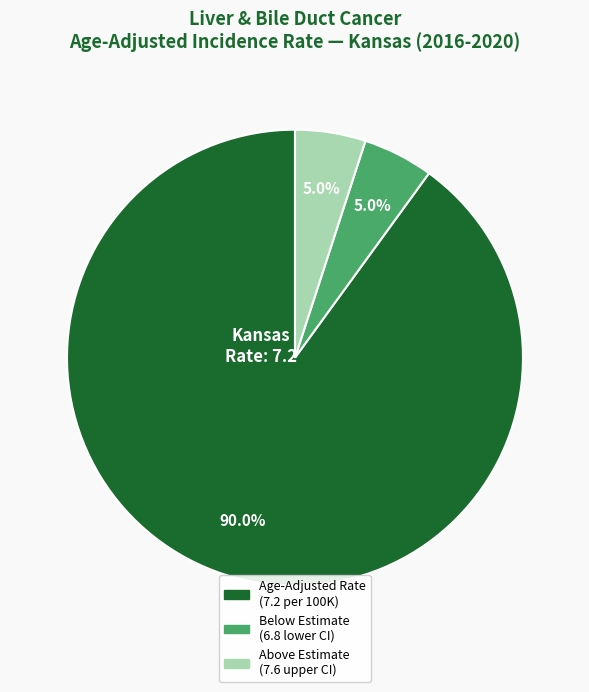

What portion of the pie excludes Above Estimate (7.6 upper CI)?

95.0%